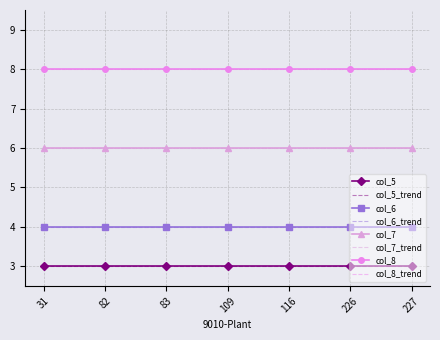

At how many categories does at least one series exceed 7?

7